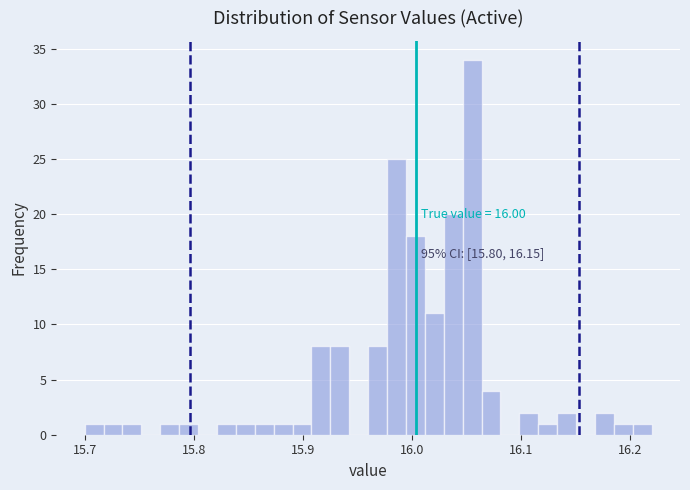

Read against the x-axis, roughly where is the centre of the tallest bar?

16.06